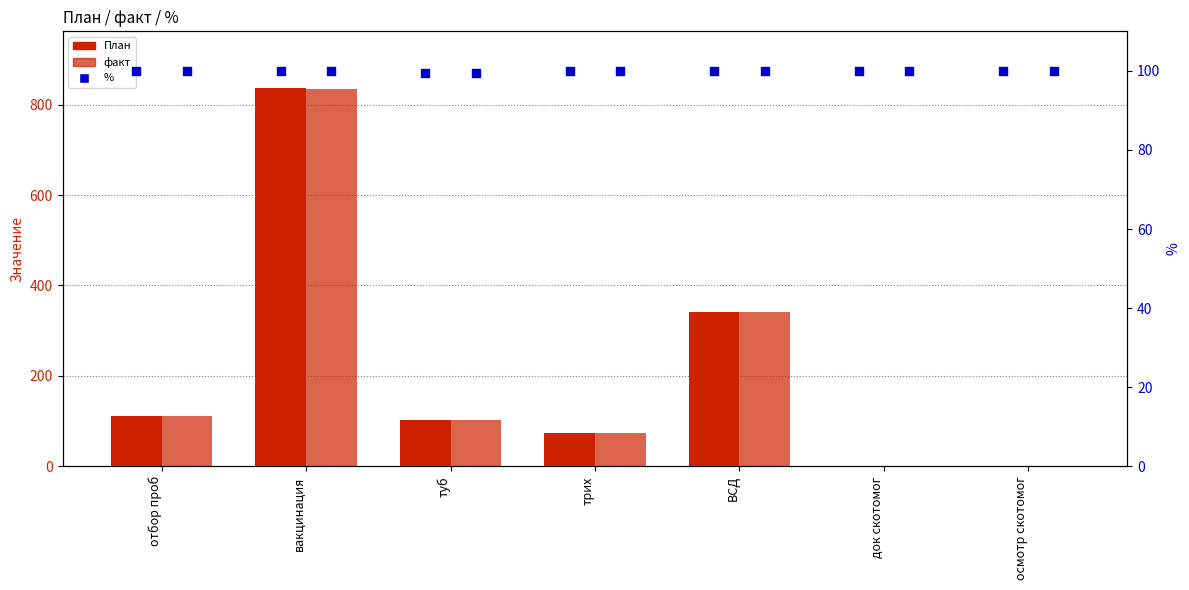

Which series has the widest spread of Y values?

План